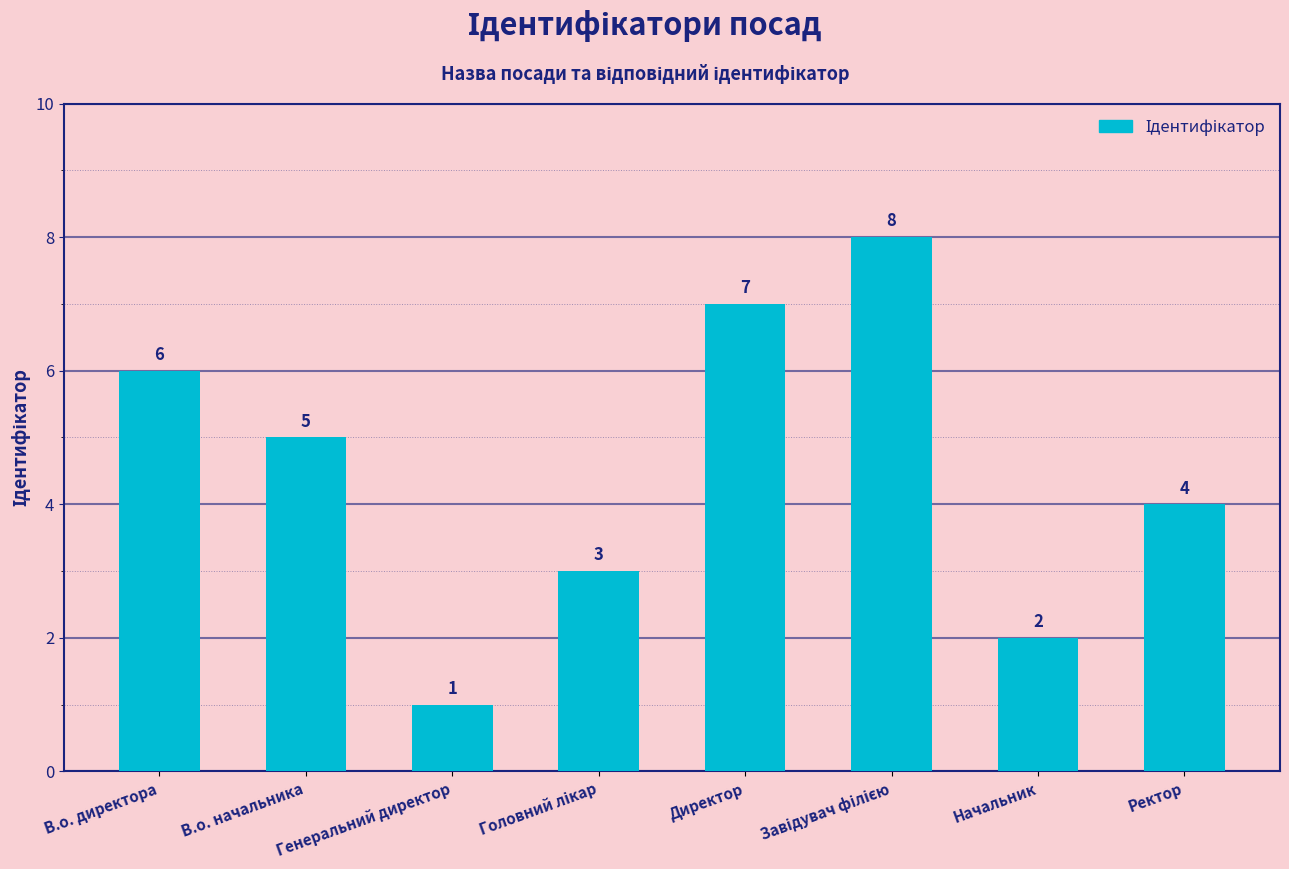

What is the difference between the maximum and minimum values?

7